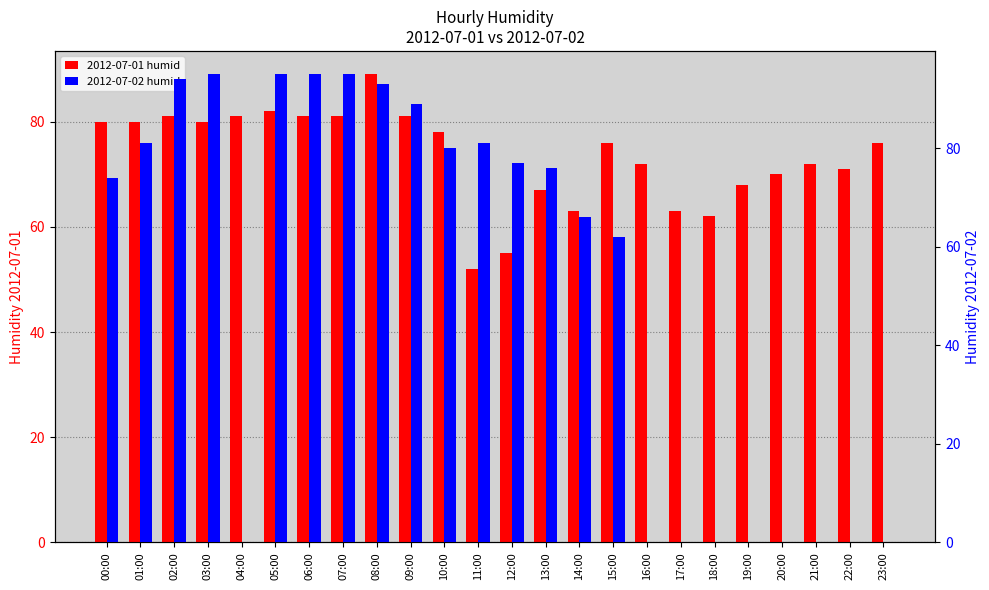

Which series has the largest total across all categories?

2012-07-01 humid